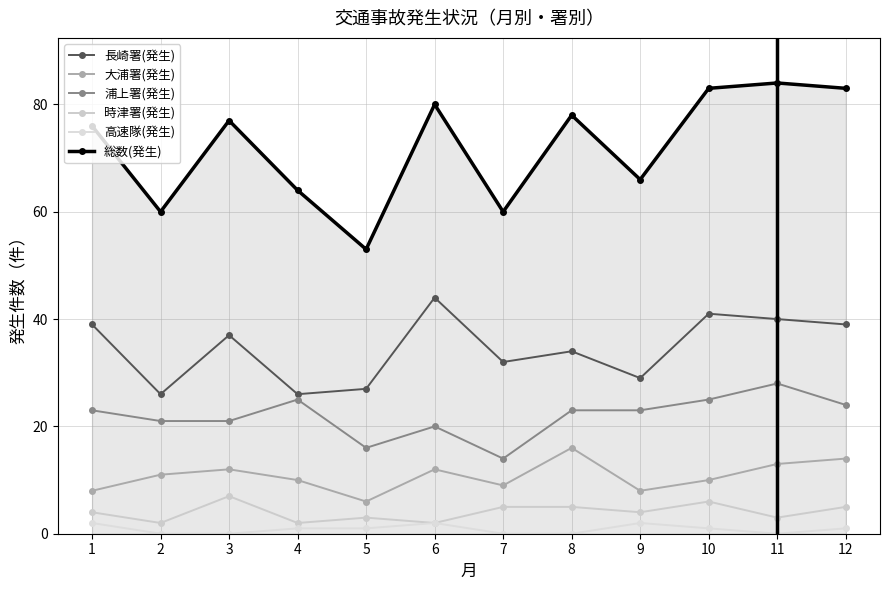

True or false: 高速隊(発生) has more than 0 points higher than both neighbors.

True